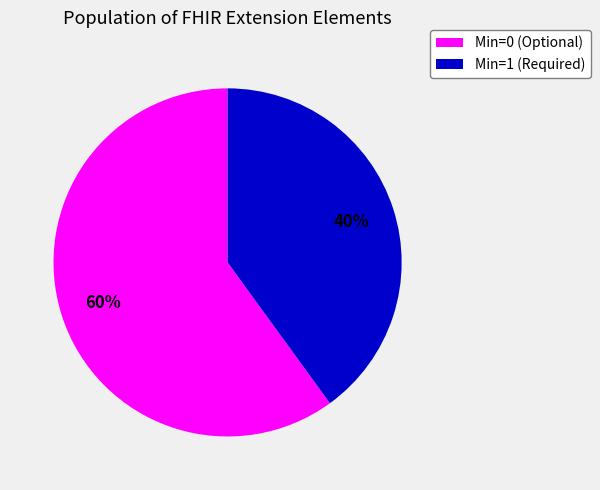

Does any single category account for the majority?

Yes